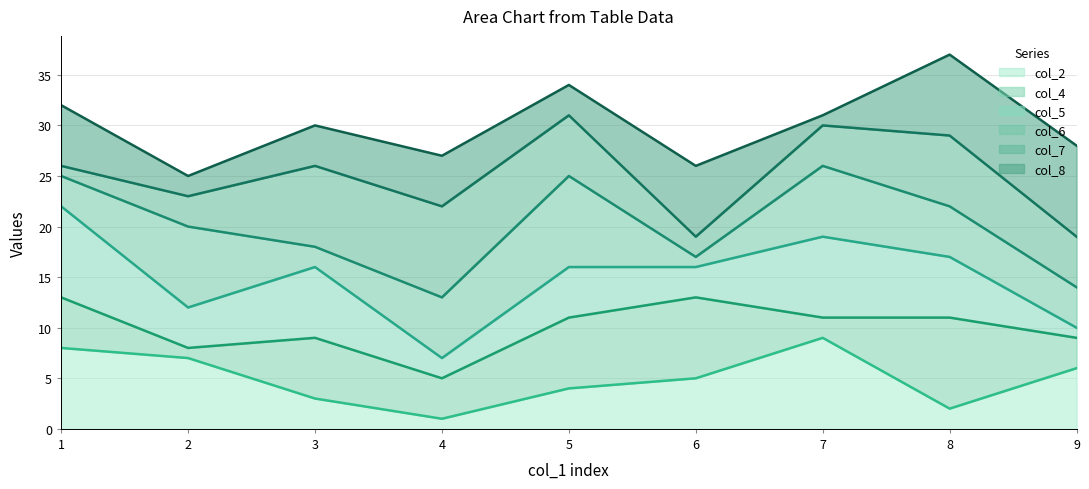

What is the maximum value for col_4_line?

13